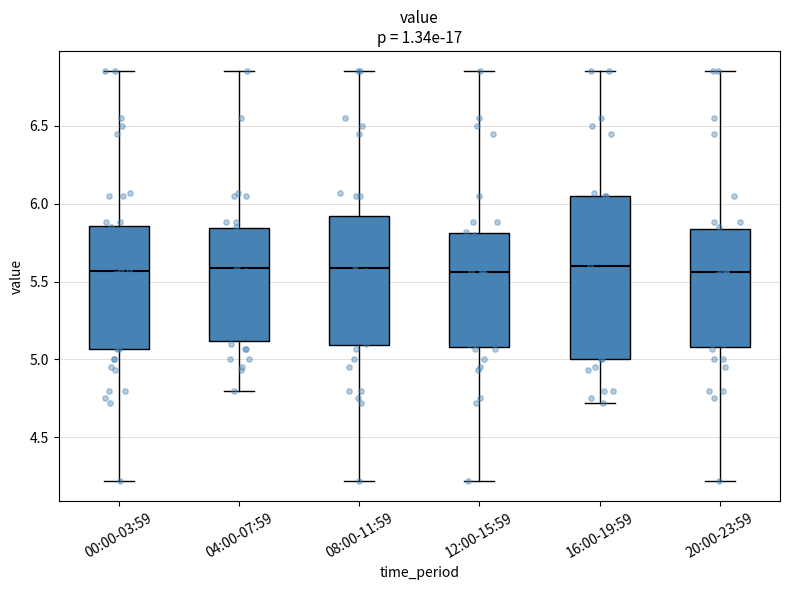

Which box is the tallest, from its lower edge to its upper edge?

16:00-19:59